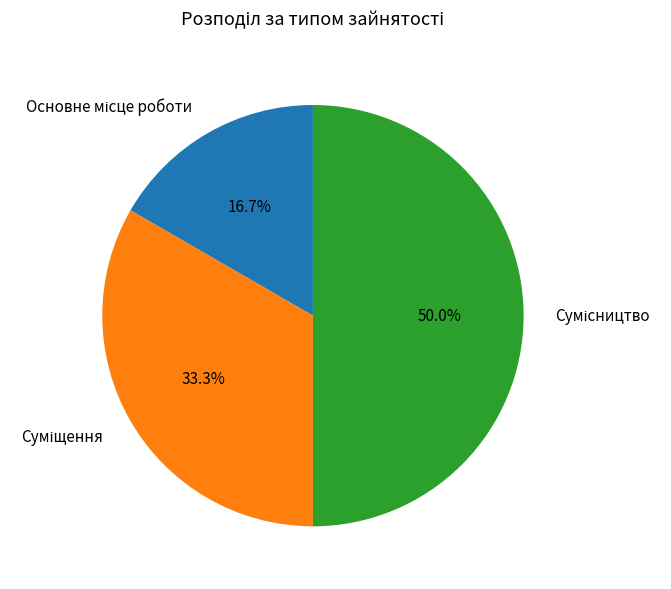

Count the number of slices in the pie.

3